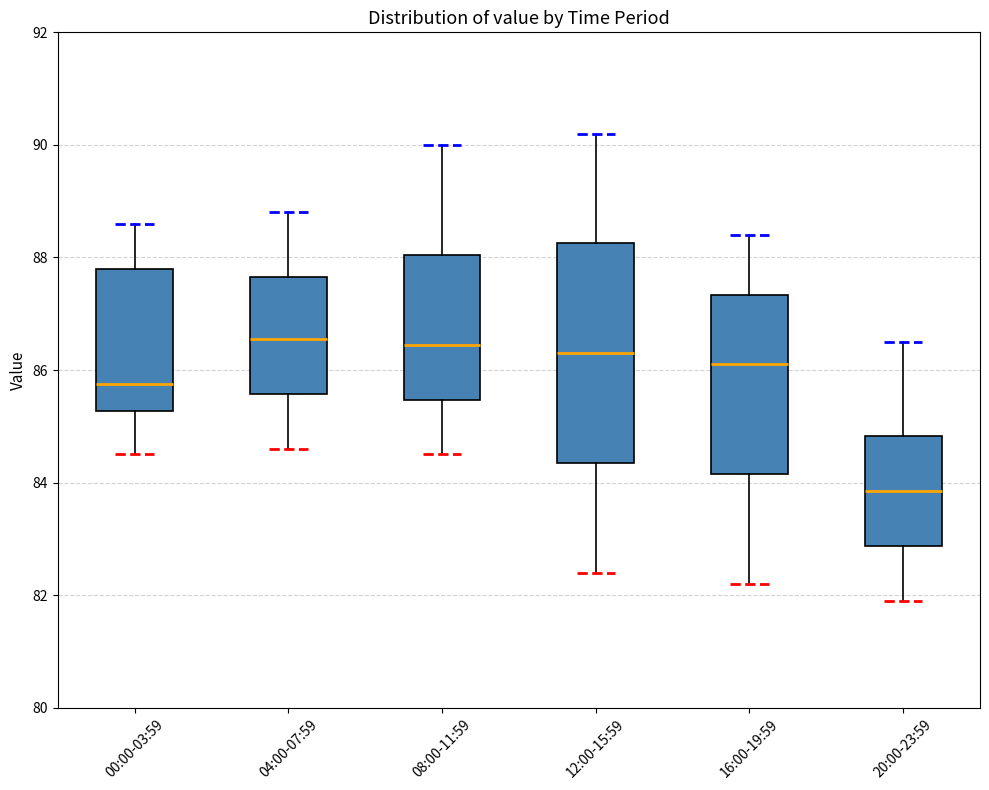

Reading left to right, read every box against the y-axis: the position of its median line, the range the box covers, and the ends of its whiskers. The values are not printed on the chart, so give them approximately, as read against the axis.

00:00-03:59: median 85.8, box 85.2 to 87.8, whiskers 84.6 to 88.6
04:00-07:59: median 86.6, box 85.6 to 87.6, whiskers 84.6 to 88.8
08:00-11:59: median 86.4, box 85.4 to 88.0, whiskers 84.6 to 90.0
12:00-15:59: median 86.4, box 84.4 to 88.2, whiskers 82.4 to 90.2
16:00-19:59: median 86.2, box 84.2 to 87.4, whiskers 82.2 to 88.4
20:00-23:59: median 83.8, box 82.8 to 84.8, whiskers 82.0 to 86.6